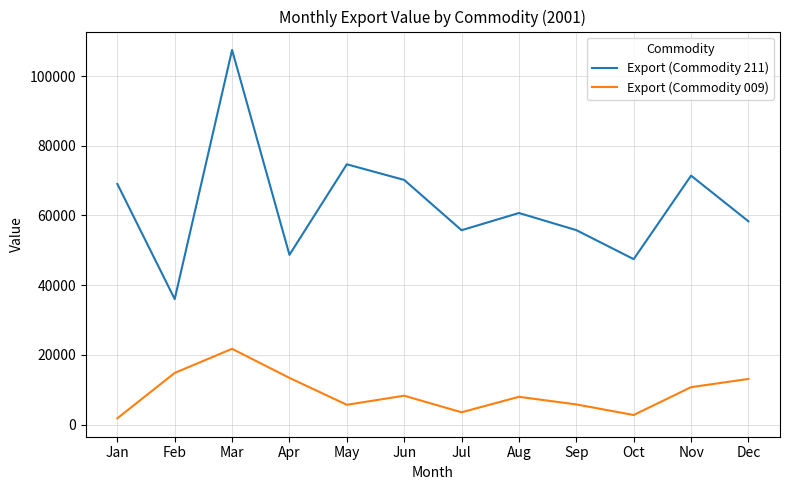

Is the value of Export (Commodity 211) at Aug greater than the value of Export (Commodity 009) at Nov?

Yes